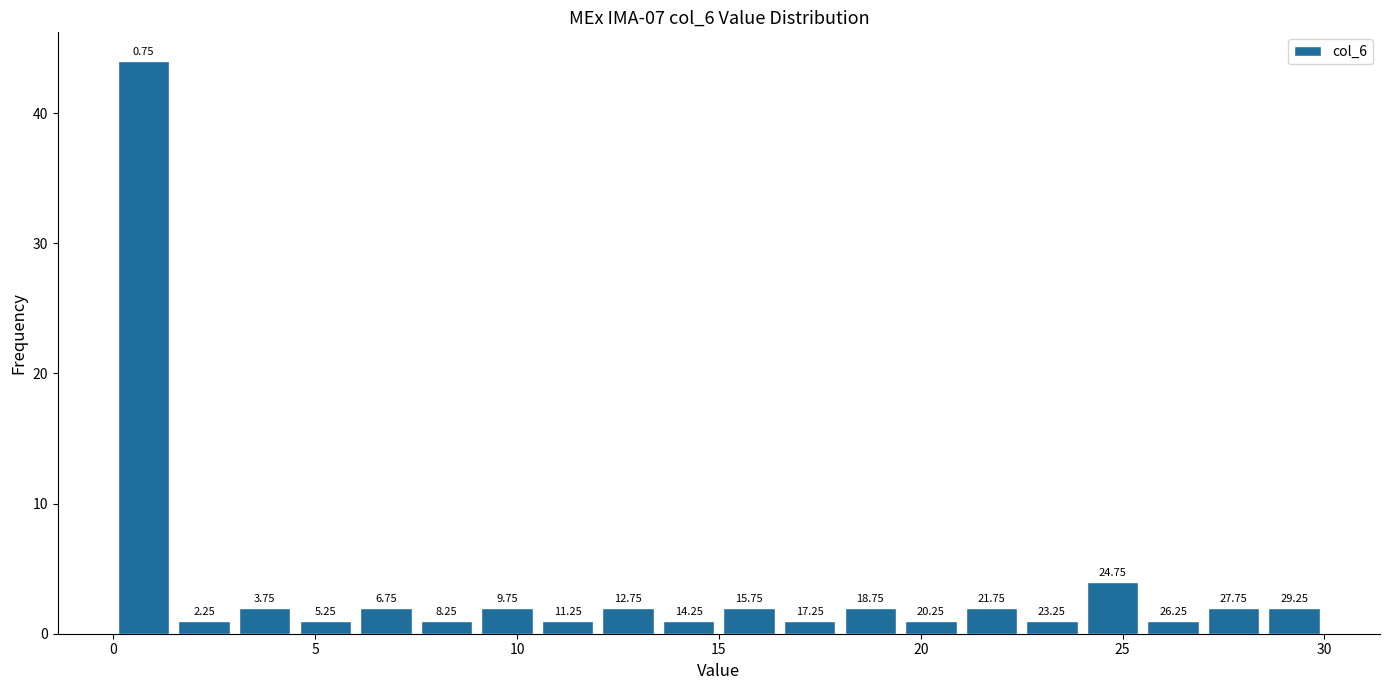

Around what value on the x-axis is the tallest bar? Give the approximate position of its centre, as read against the axis.

1.0